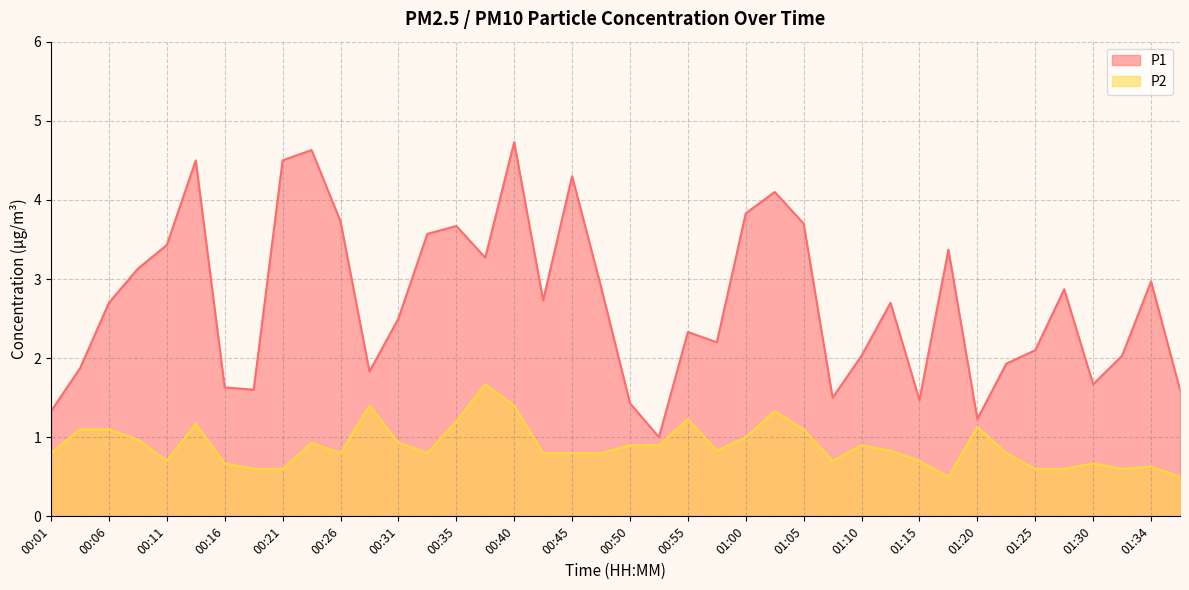

What is the approximate value of P1 at 01:37?

1.6